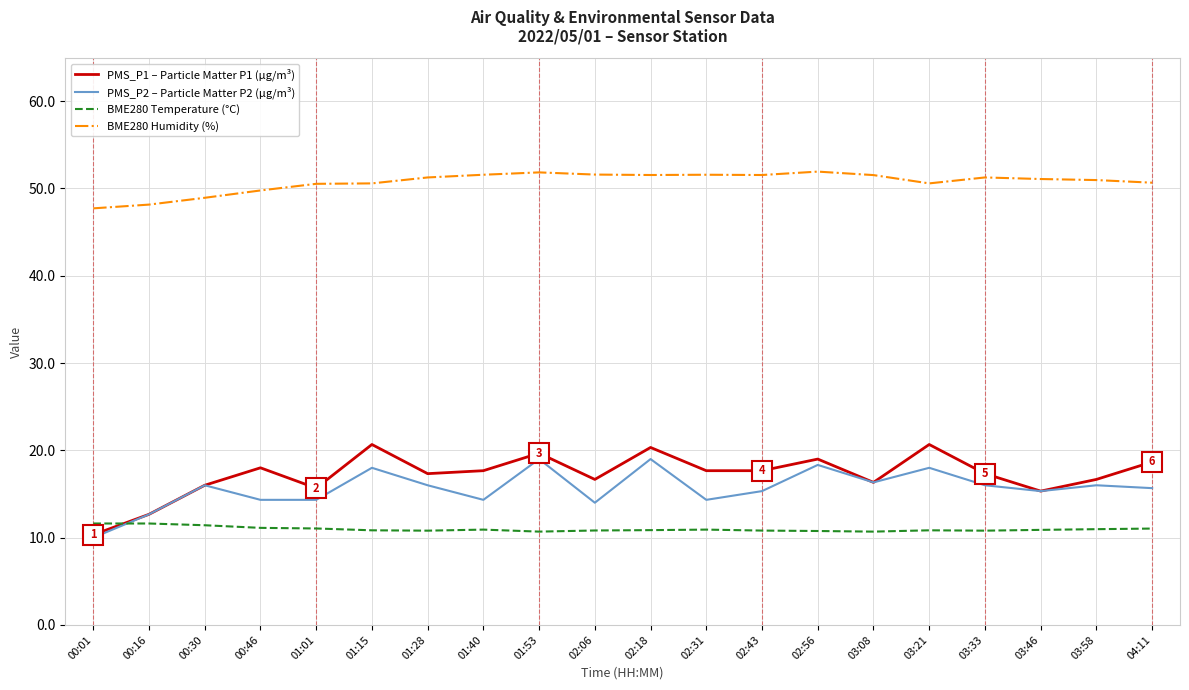

What is the lowest value of the BME280 Temperature (°C) series?

10.7